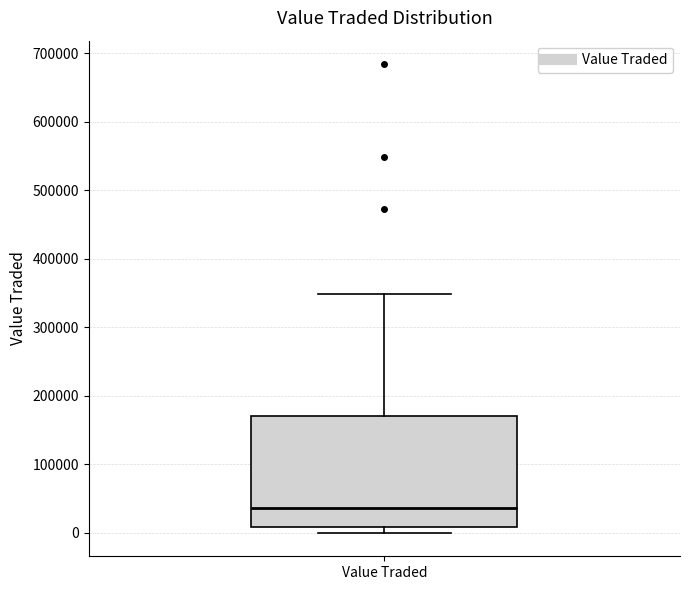

Where is the upper edge of the box for Value Traded on the y-axis? The values are not printed on the chart, so give them approximately, as read against the axis.

170000